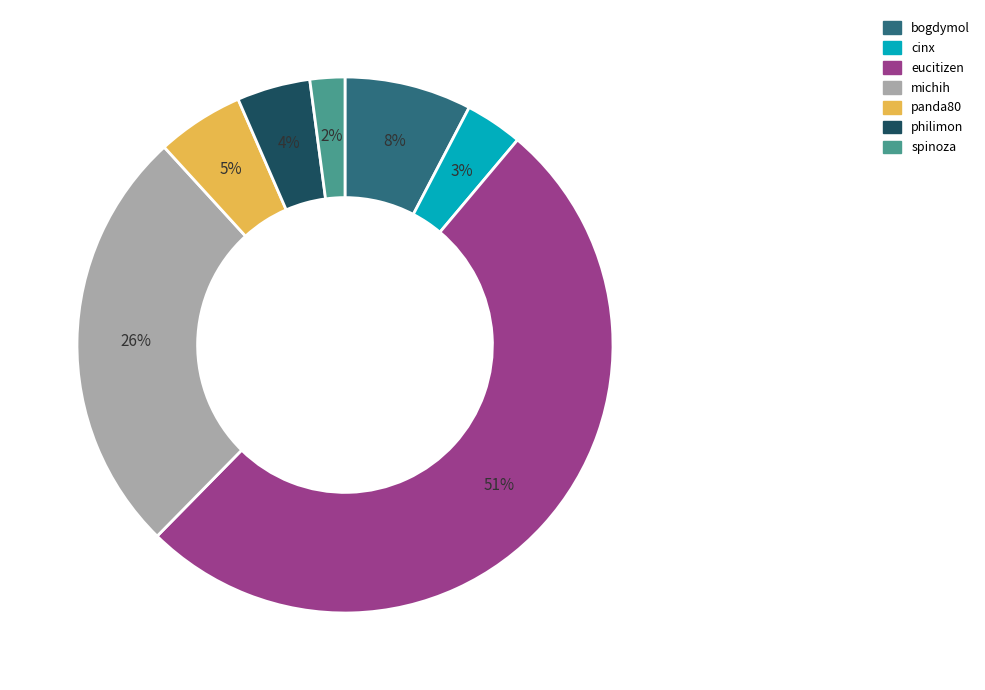

Is the sum of michih and panda80 greater than half?

No